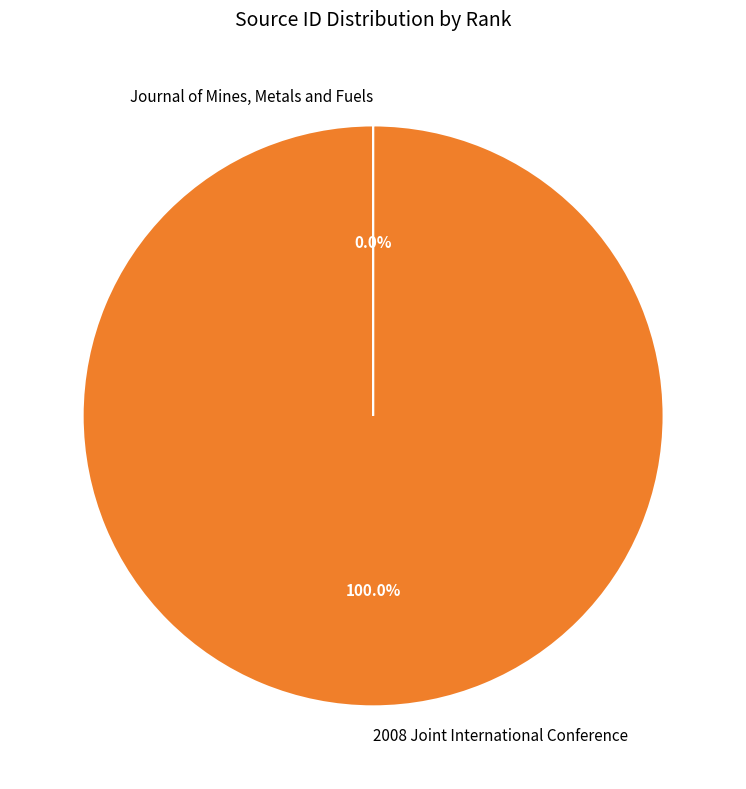

Which slice represents more than half of the pie?

2008 Joint International Conference